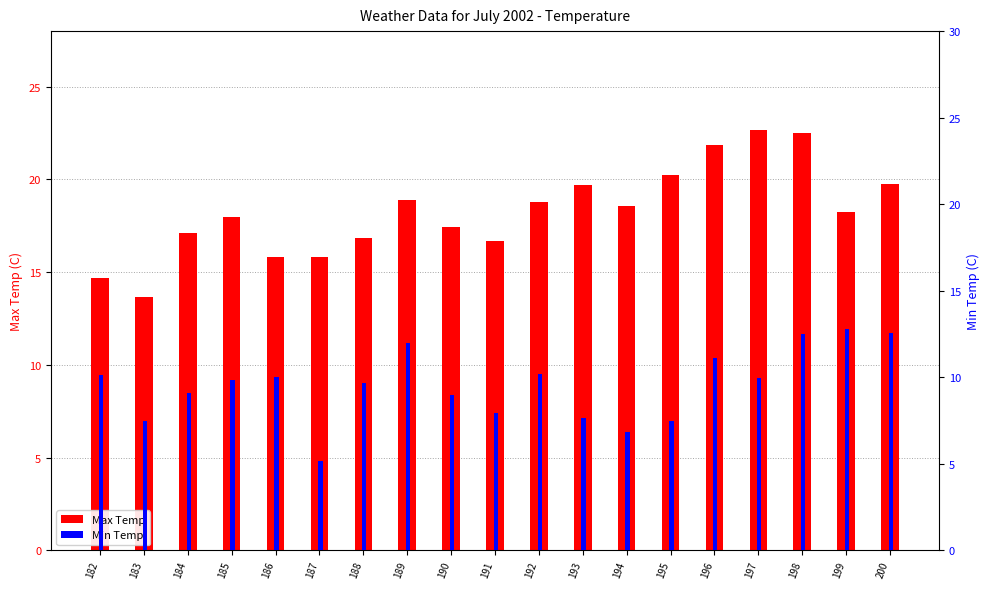

What is the total value across all series at 197?

32.7